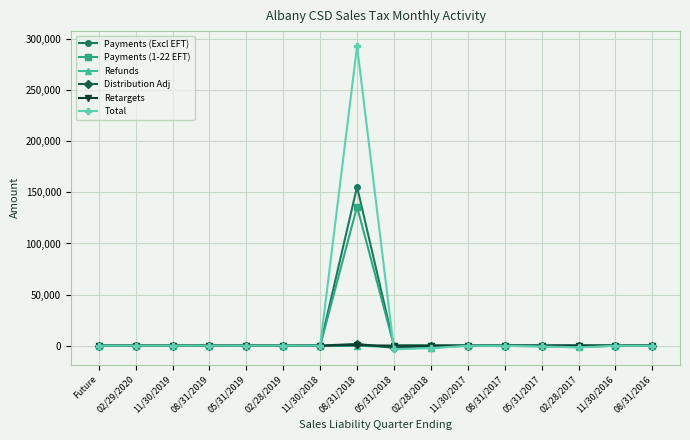

What is the greatest value displayed?

293044.6